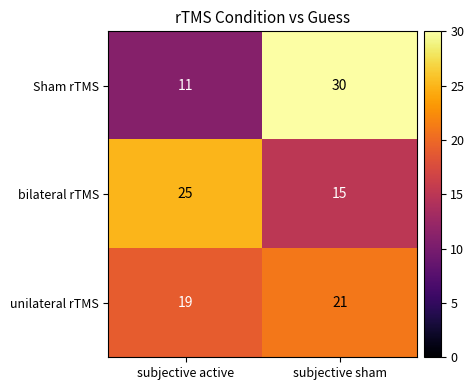

Reading left to right, extract all data points from this chart.

Sham rTMS: 11	30
bilateral rTMS: 25	15
unilateral rTMS: 19	21